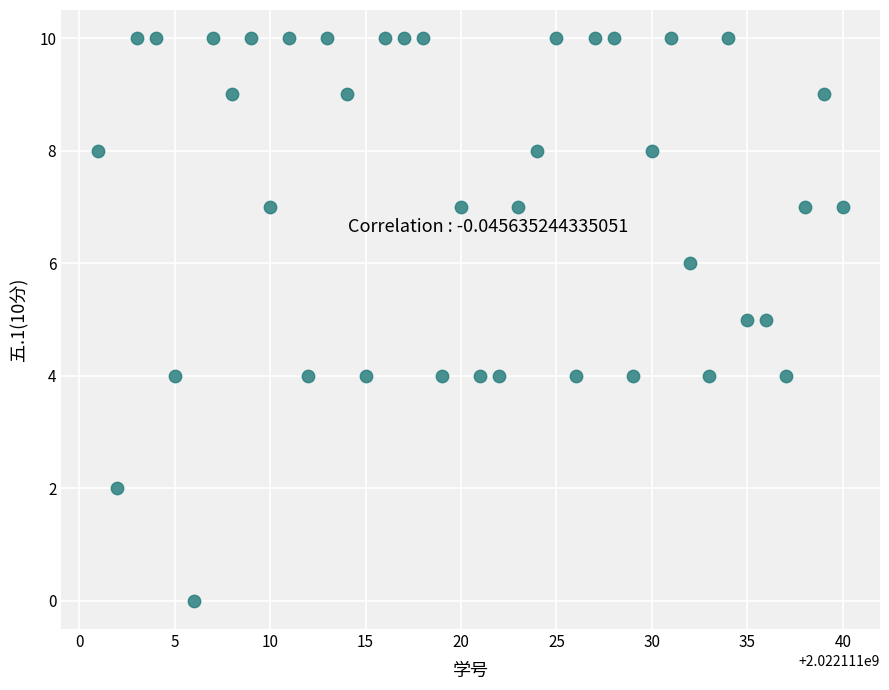

What is the range of X values (max minus min)?

39